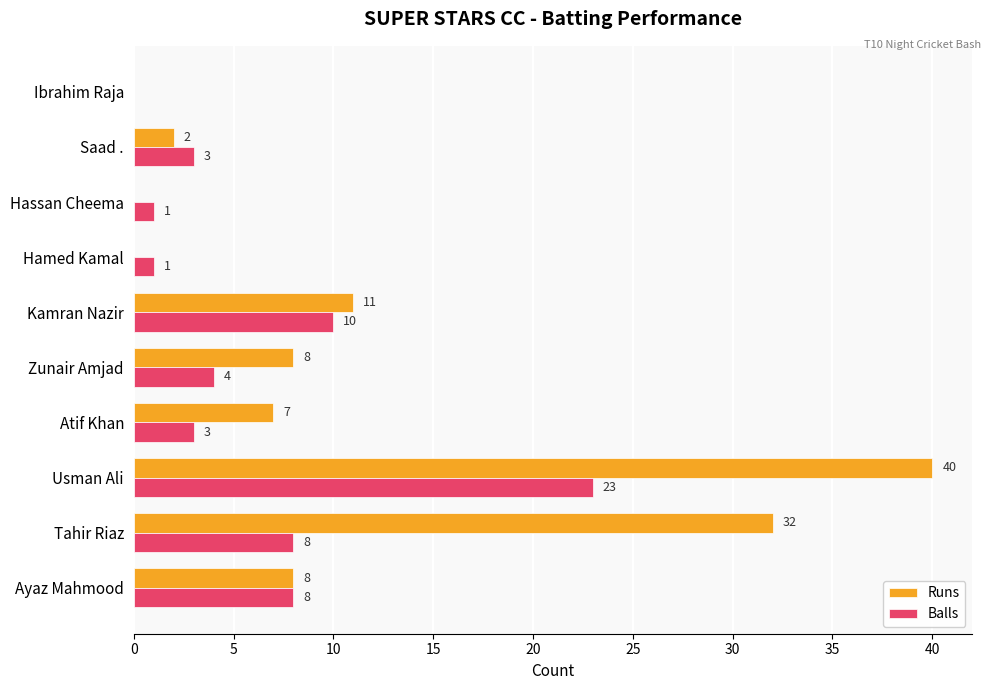

Which series has the widest spread of values?

Runs